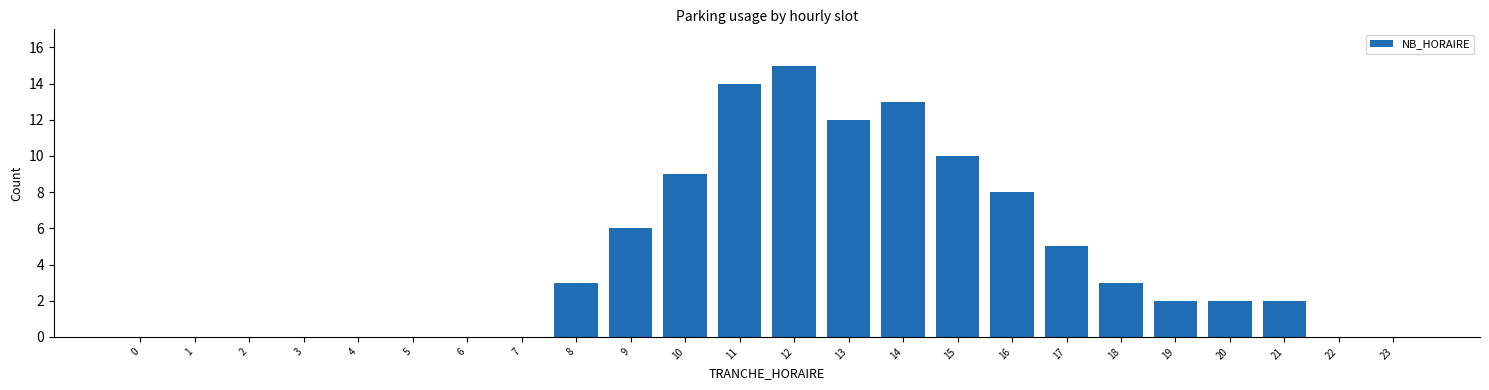

Reading right to left, extract all data points from this chart.

23=0	22=0	21=2	20=2	19=2	18=3	17=5	16=8	15=10	14=13	13=12	12=15	11=14	10=9	9=6	8=3	7=0	6=0	5=0	4=0	3=0	2=0	1=0	0=0